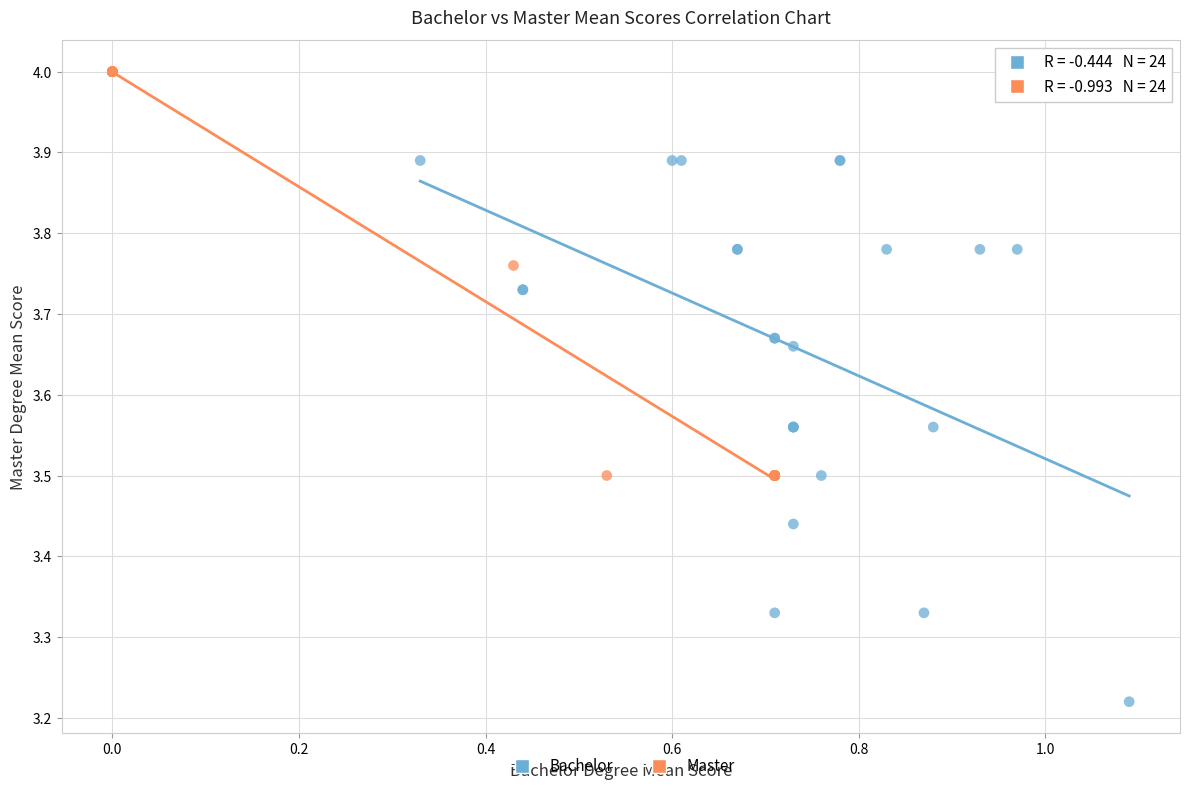

Which series contains the highest Y value?

Master